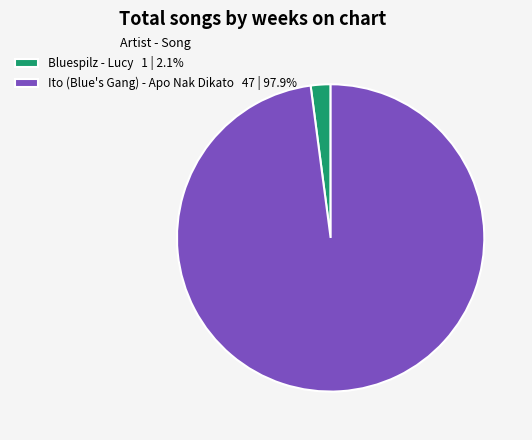

Which category accounts for the majority?

Ito (Blue's Gang) - Apo Nak Dikato